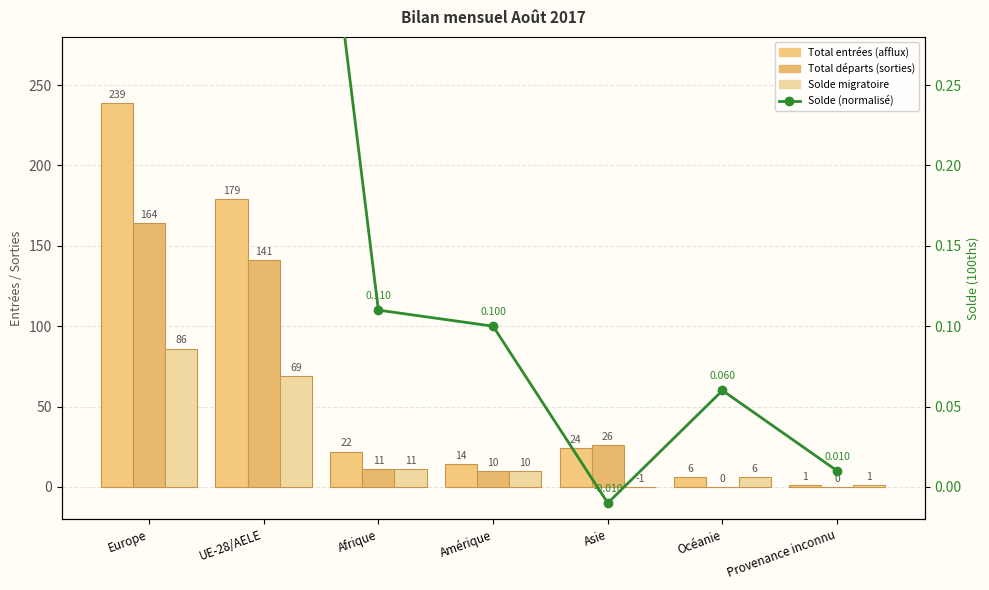

Which category has the highest value across all series?

Europe